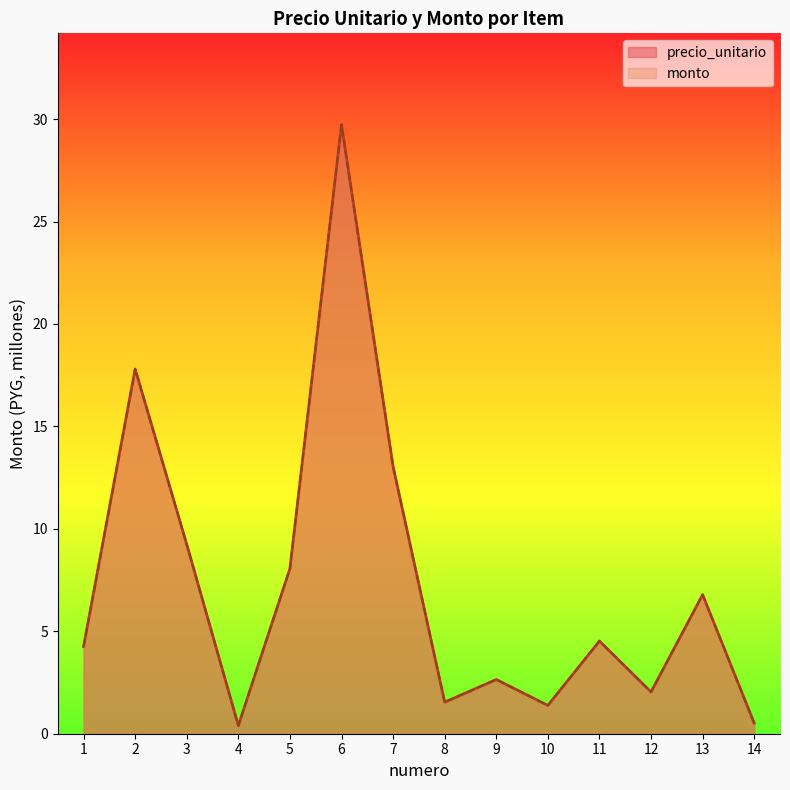

Reading left to right, list all the values displayed in this chart.

precio_unitario: 4.3	17.8	9.2	0.4	8.1	29.7	13.0	1.5	2.6	1.4	4.5	2.0	6.8	0.5
monto: 4.3	17.8	9.2	0.4	8.1	29.7	13.0	1.5	2.6	1.4	4.5	2.0	6.8	0.5